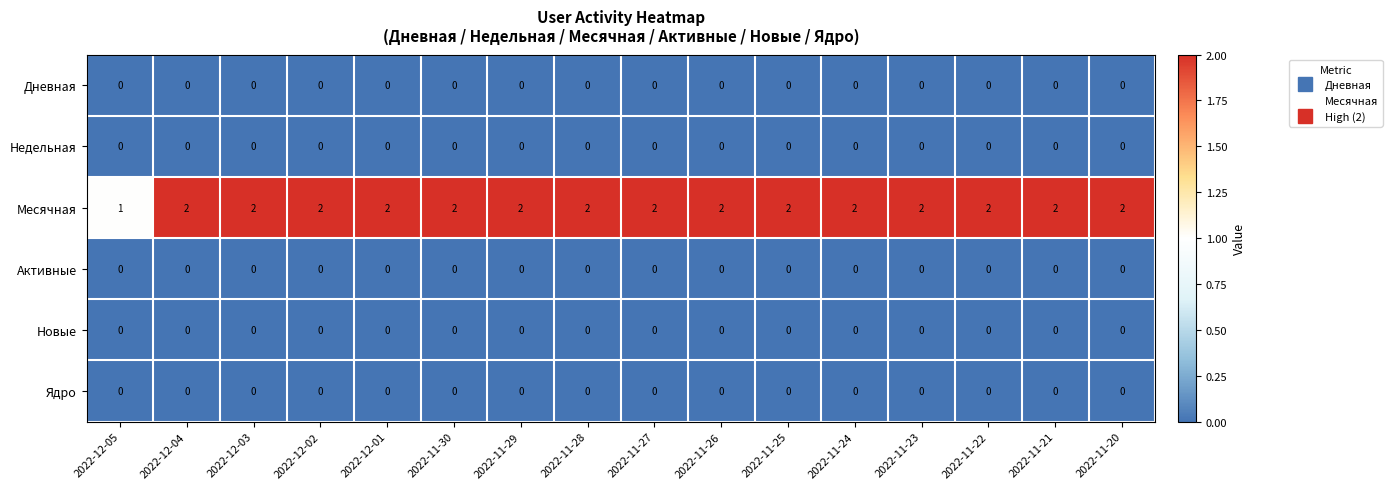

At which label is Месячная closest to 1?

2022-12-05